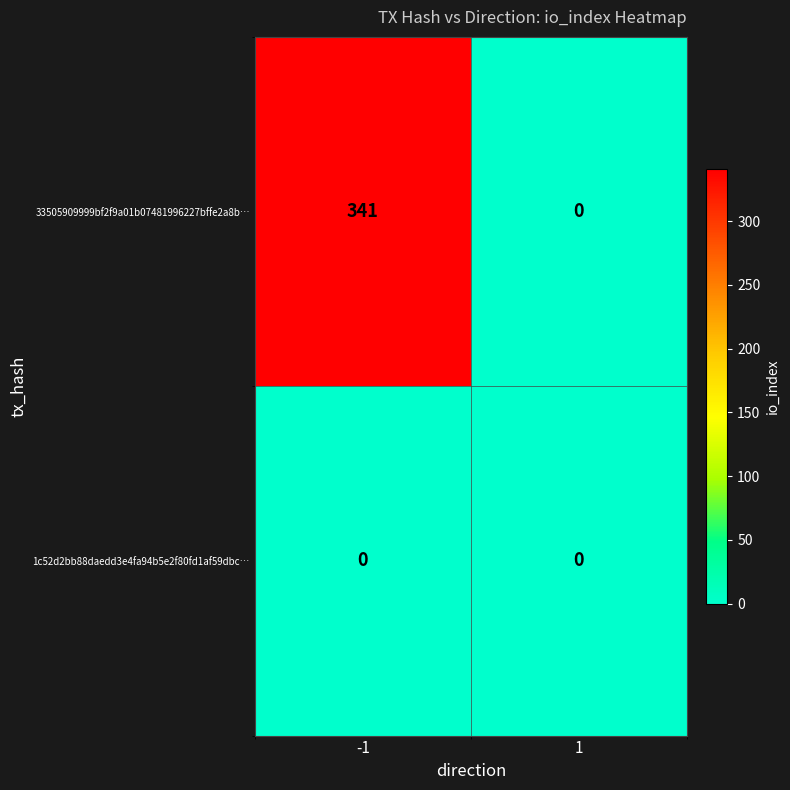

How many series are shown in this chart?

2